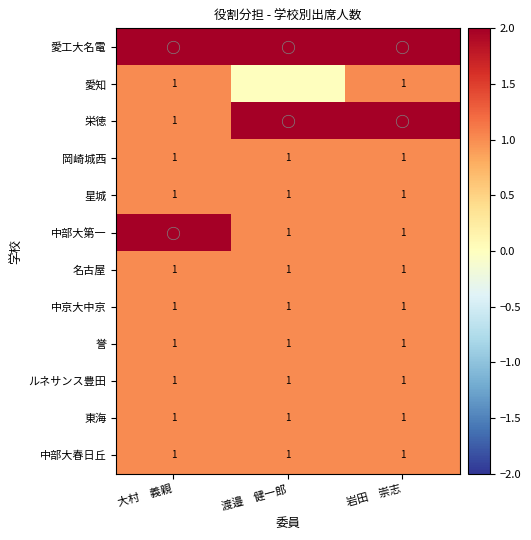

What is the sum of the 星城 values at 大村 義親 and 渡邉 健一郎?

2